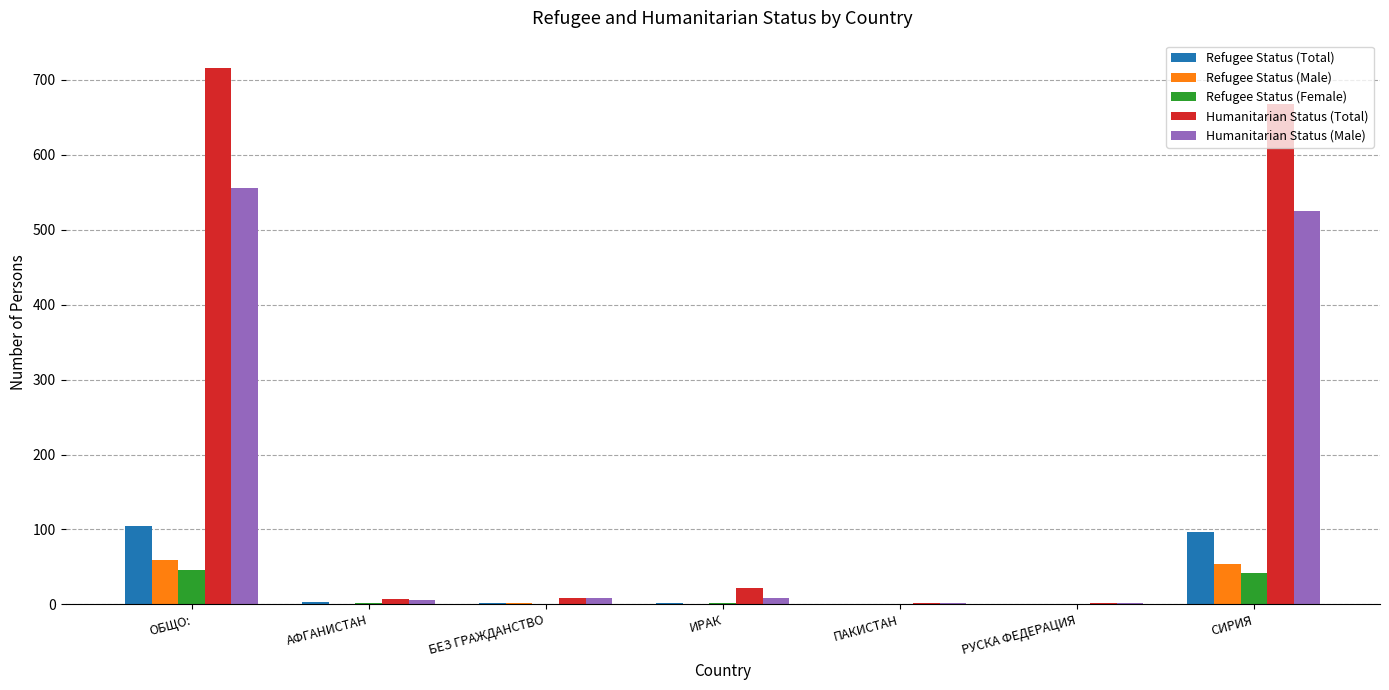

Where is Humanitarian Status (Male) nearest to the value 279?

СИРИЯ